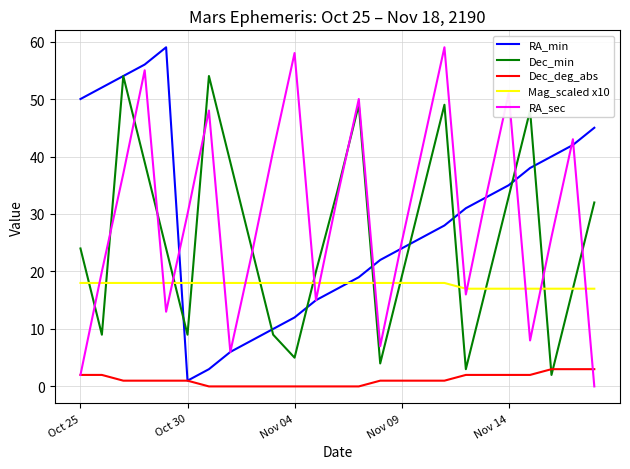

What are all the series names shown in the legend?

RA_min, Dec_min, Dec_deg_abs, Mag_scaled x10, RA_sec